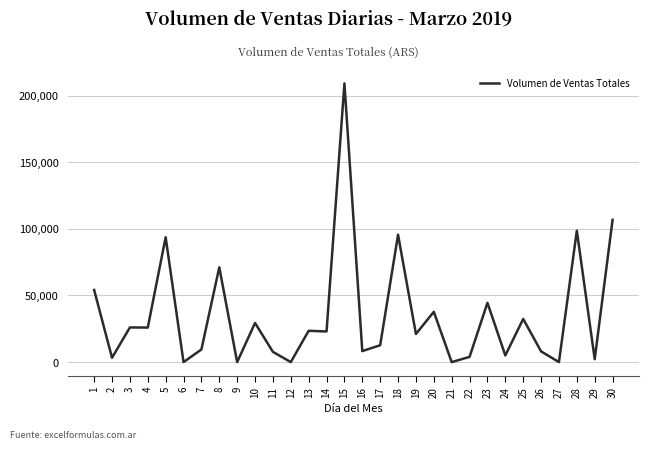

Which label corresponds to the largest value in the chart?

15